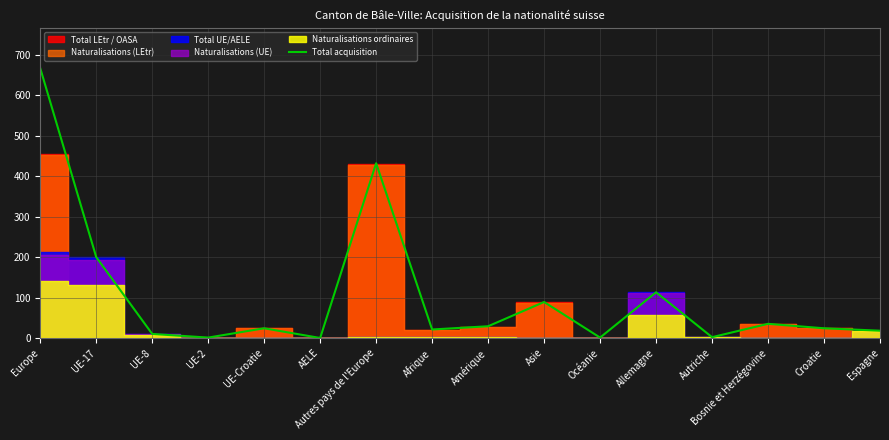

List the labels in order of value, largest first.

Europe, Autres pays de l'Europe, UE-17, Allemagne, Asie, Bosnie et Herzégovine, Amérique, UE-Croatie, Croatie, Afrique, Espagne, UE-8, Autriche, UE-2, Océanie, AELE